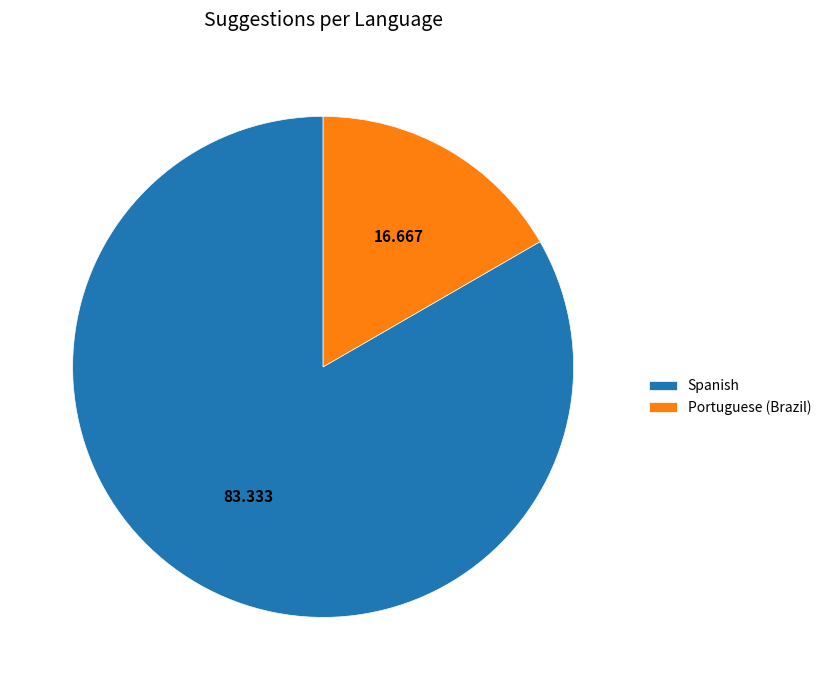

Which category has the smallest portion of the pie?

Portuguese (Brazil)